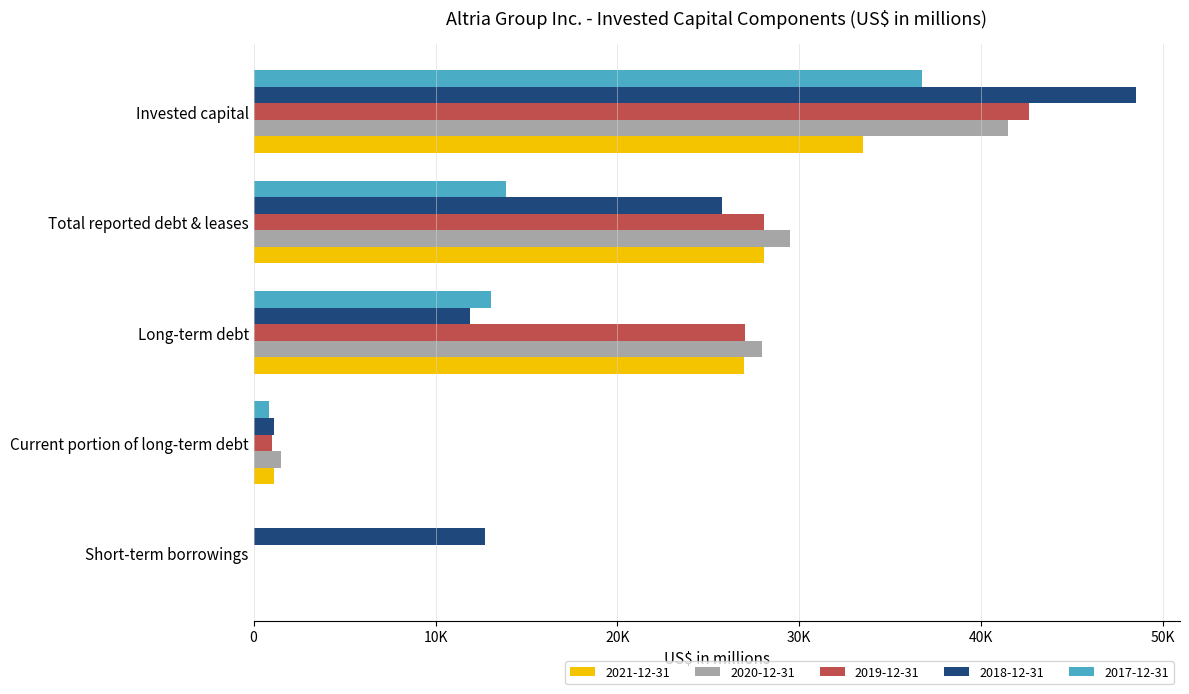

Is it true that 2017-12-31 equals 13030 at Long-term debt?

True